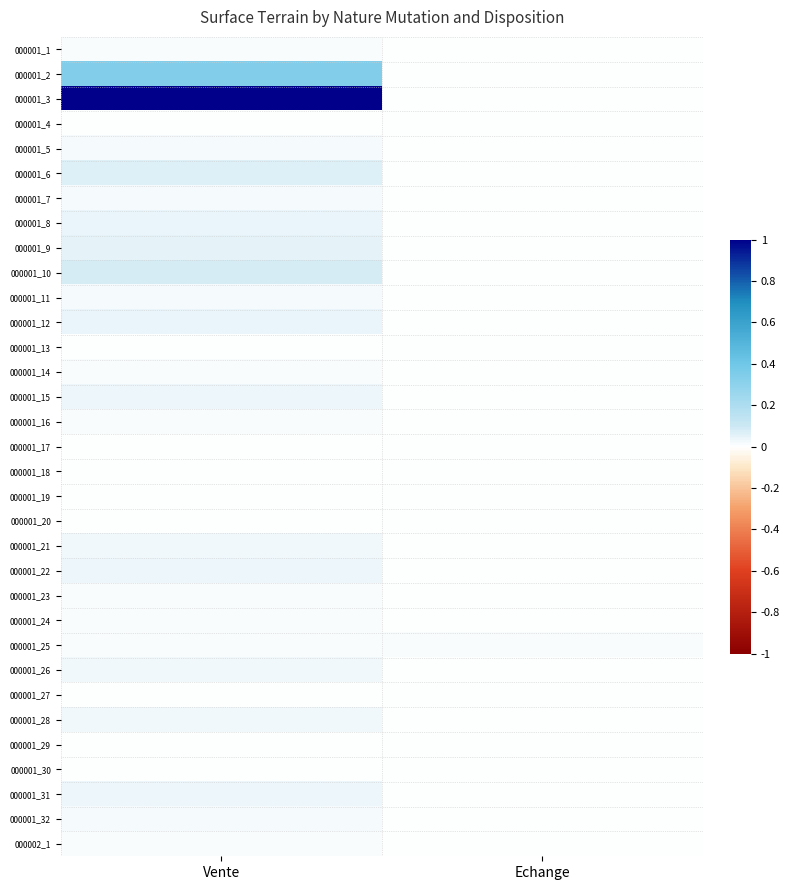

Reading right to left, extract all data points from this chart.

000001_1: Echange=0.0	Vente=0.0
000001_2: Echange=0.0	Vente=0.3
000001_3: Echange=0.0	Vente=1.0
000001_4: Echange=0.0	Vente=0.0
000001_5: Echange=0.0	Vente=0.0
000001_6: Echange=0.0	Vente=0.1
000001_7: Echange=0.0	Vente=0.0
000001_8: Echange=0.0	Vente=0.0
000001_9: Echange=0.0	Vente=0.0
000001_10: Echange=0.0	Vente=0.1
000001_11: Echange=0.0	Vente=0.0
000001_12: Echange=0.0	Vente=0.0
000001_13: Echange=0.0	Vente=0.0
000001_14: Echange=0.0	Vente=0.0
000001_15: Echange=0.0	Vente=0.0
000001_16: Echange=0.0	Vente=0.0
000001_17: Echange=0.0	Vente=0.0
000001_18: Echange=0.0	Vente=0.0
000001_19: Echange=0.0	Vente=0.0
000001_20: Echange=0.0	Vente=0.0
000001_21: Echange=0.0	Vente=0.0
000001_22: Echange=0.0	Vente=0.0
000001_23: Echange=0.0	Vente=0.0
000001_24: Echange=0.0	Vente=0.0
000001_25: Echange=0.0	Vente=0.0
000001_26: Echange=0.0	Vente=0.0
000001_27: Echange=0.0	Vente=0.0
000001_28: Echange=0.0	Vente=0.0
000001_29: Echange=0.0	Vente=0.0
000001_30: Echange=0.0	Vente=0.0
000001_31: Echange=0.0	Vente=0.0
000001_32: Echange=0.0	Vente=0.0
000002_1: Echange=0.0	Vente=0.0